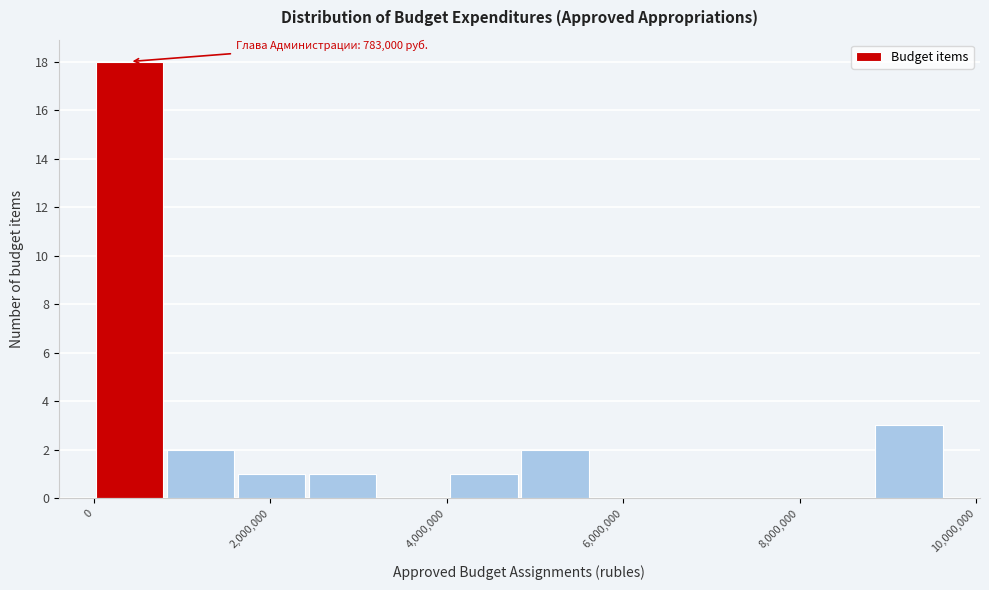

Over which range of the x-axis is the bar tallest?

0 to 800000